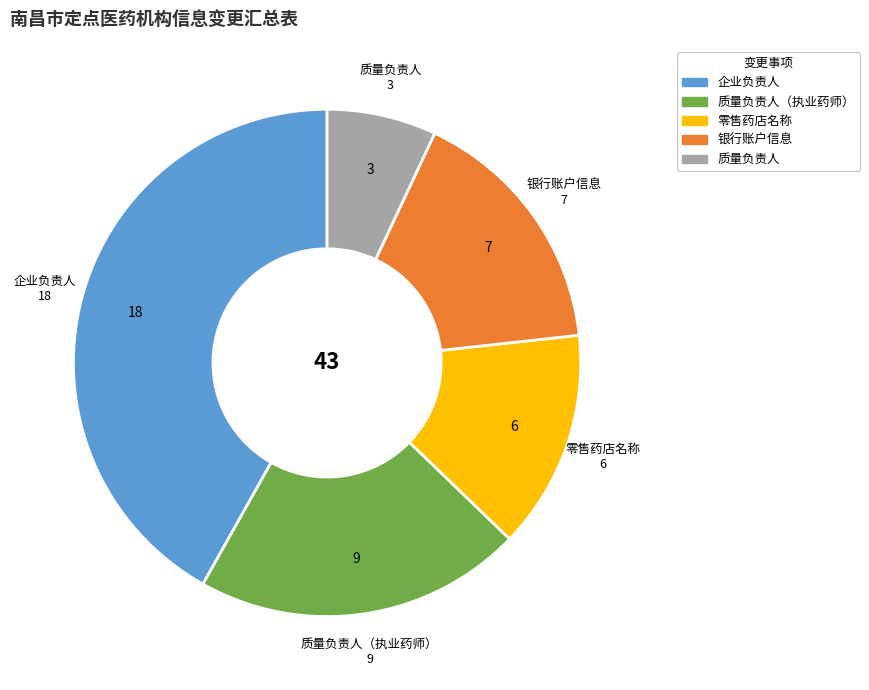

Is there a majority slice in this chart?

No